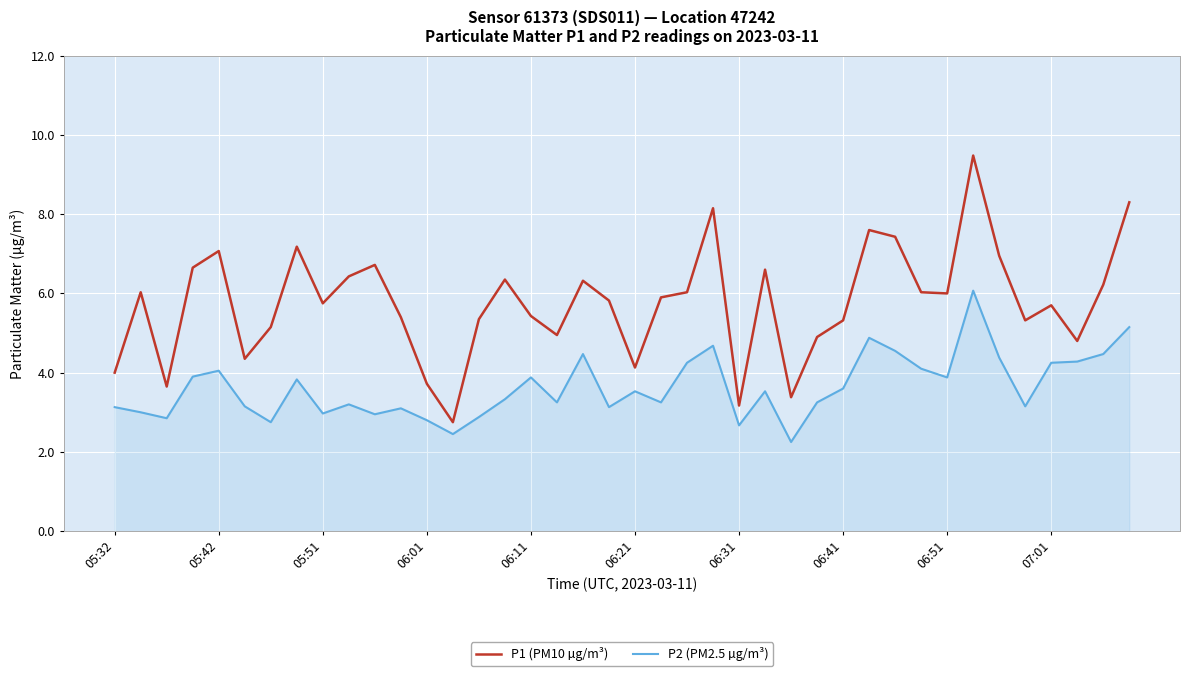

Which series has the largest range (max minus min)?

P1 (PM10 µg/m³)